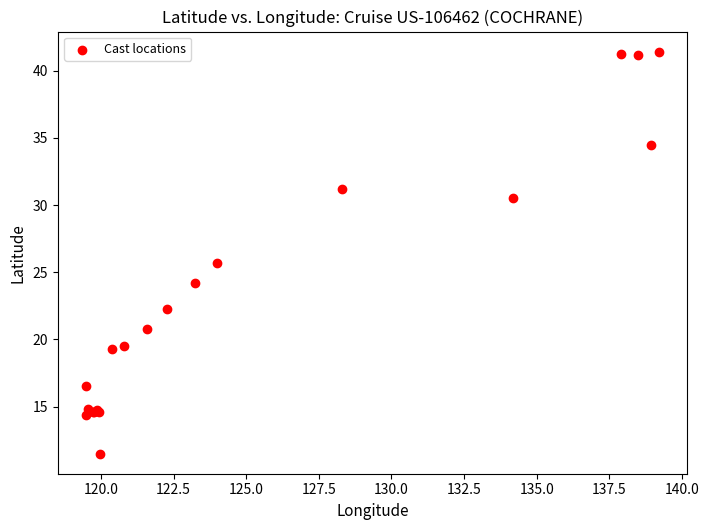

What Y value in the scatter plot is closest to 26?

25.7